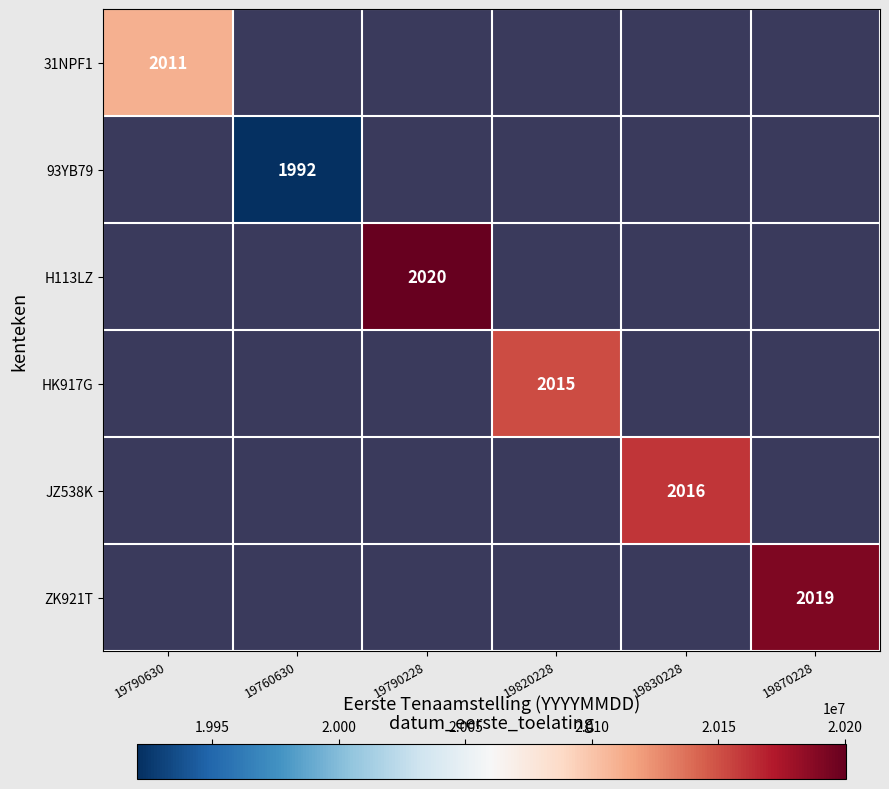

The 31NPF1 series shows 3227 at 19790630. True or false?

False